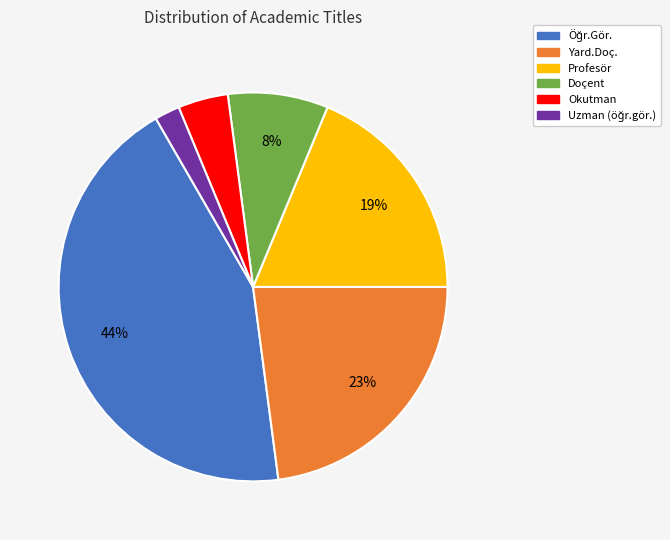

The Yard.Doç. slice represents 35% of the pie. True or false?

False